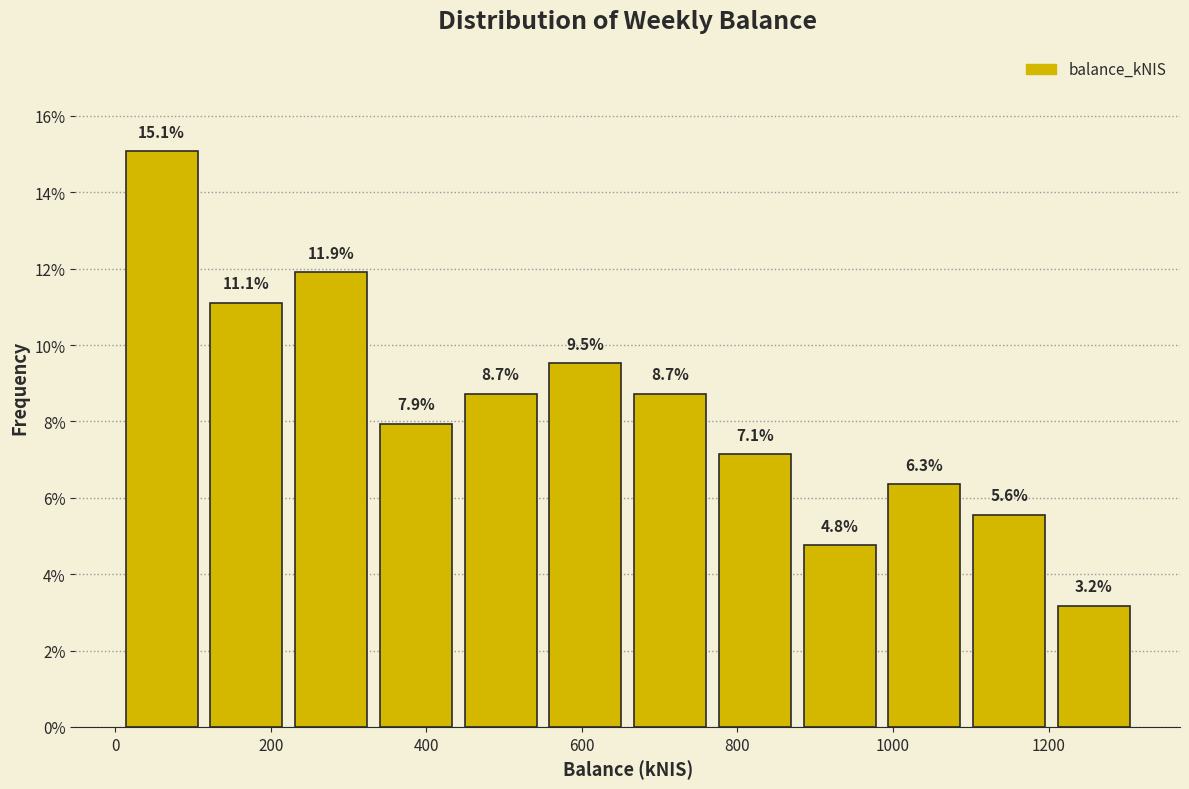

Reading left to right, list every bar in this chart as the range it spans on the x-axis followed by its height. The bar edges are not printed on the chart, so give them approximately, as read against the axis.

0 to 120: 15.1
120 to 220: 11.1
220 to 340: 11.9
340 to 440: 7.9
440 to 540: 8.7
540 to 660: 9.5
660 to 760: 8.7
760 to 880: 7.1
880 to 980: 4.8
980 to 1100: 6.3
1100 to 1200: 5.6
1200 to 1320: 3.2